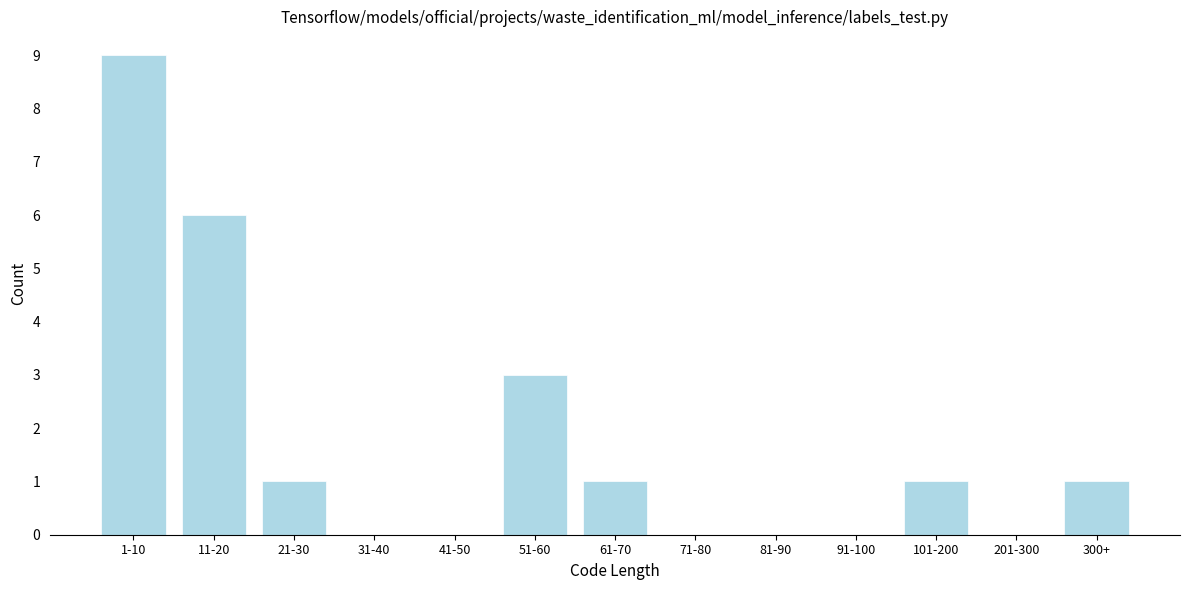

Reading left to right, list all the values displayed in this chart.

1-10=9	11-20=6	21-30=1	31-40=0	41-50=0	51-60=3	61-70=1	71-80=0	81-90=0	91-100=0	101-200=1	201-300=0	300+=1